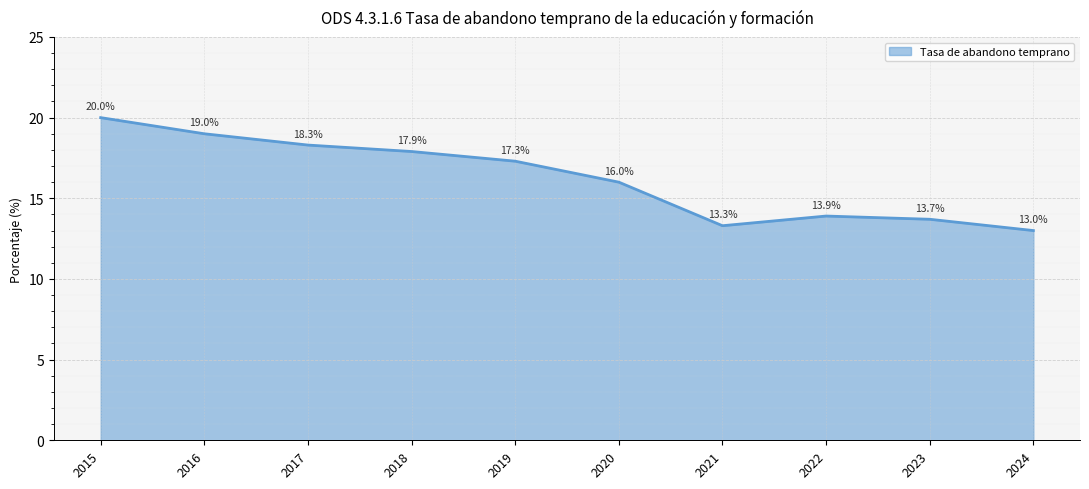

Which category has the highest value across all series?

2015